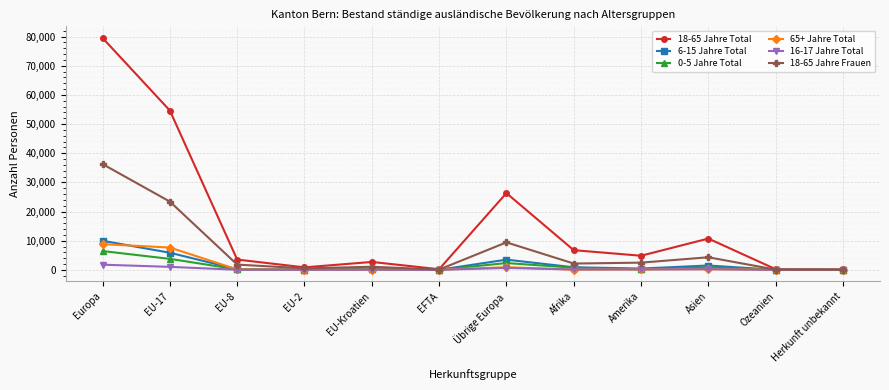

At which category is the sum across all series the highest?

Europa